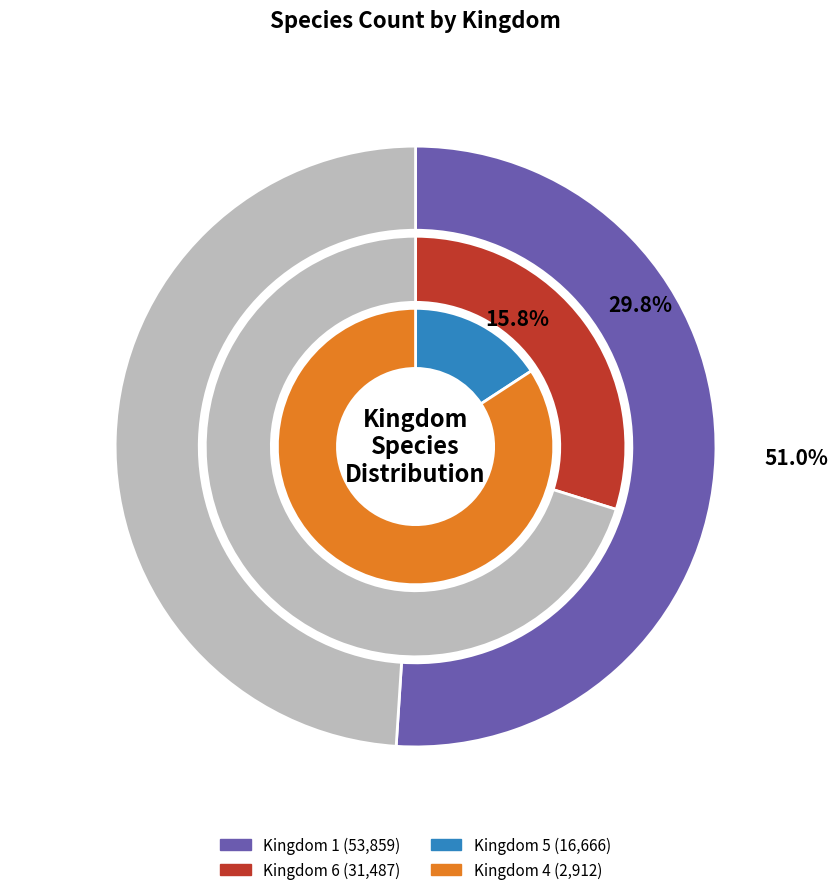

Which has a higher value, 5 or 4?

5